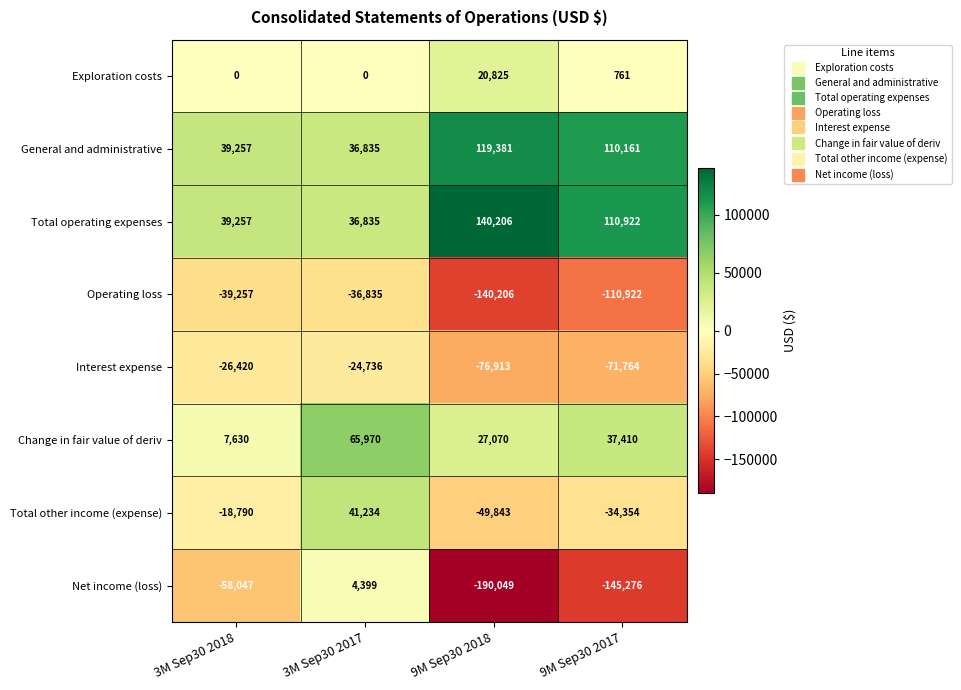

How many data points in Net income (loss) are above -58047?

1